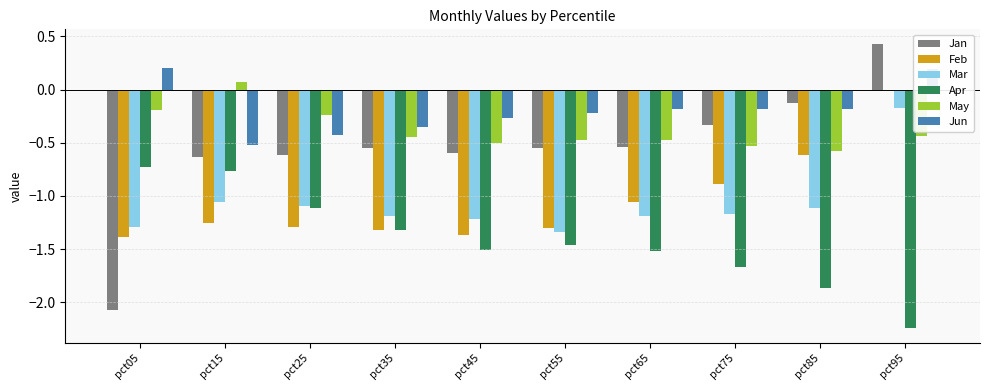

True or false: Jun has a value of -0.2 at pct65.

True